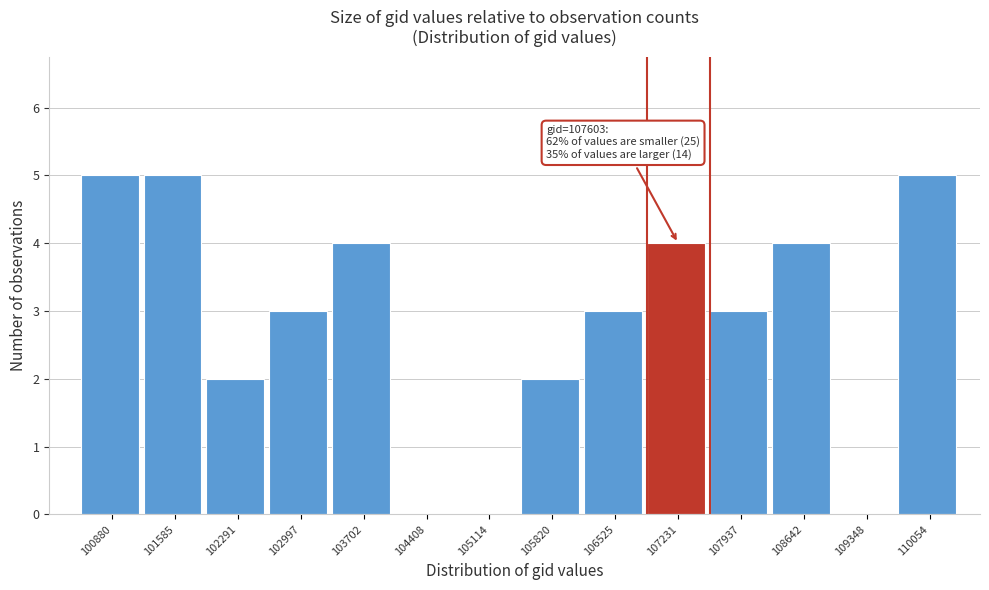

Reading left to right, transcribe all the data shown in this chart.

100880=5	101585=5	102291=2	102997=3	103702=4	104408=0	105114=0	105820=2	106525=3	107231=4	107937=3	108642=4	109348=0	110054=5